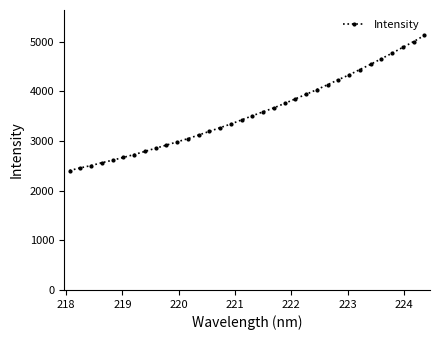

What is the average value?

3568.8